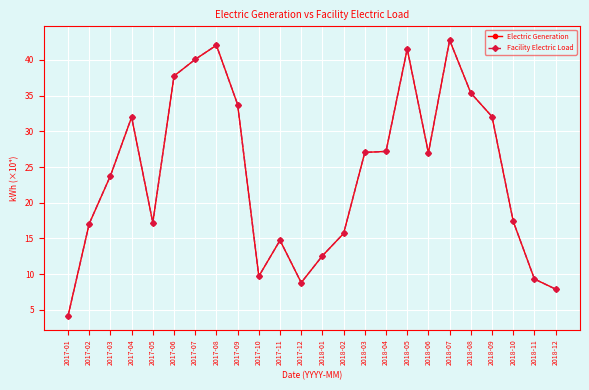

Is this an area chart (filled region under the line)?

No